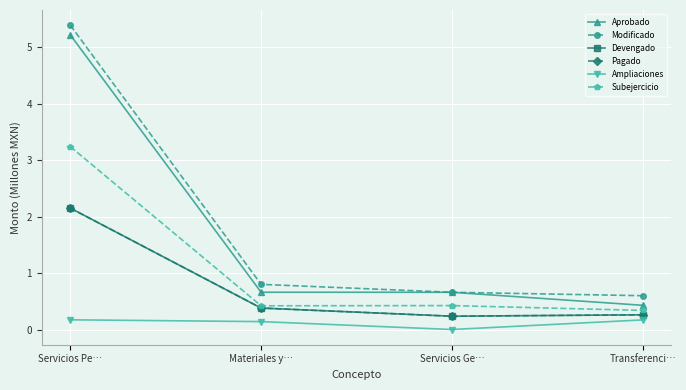

Which has a higher value, Servicios Ge… or Transferenci…?

Servicios Ge…